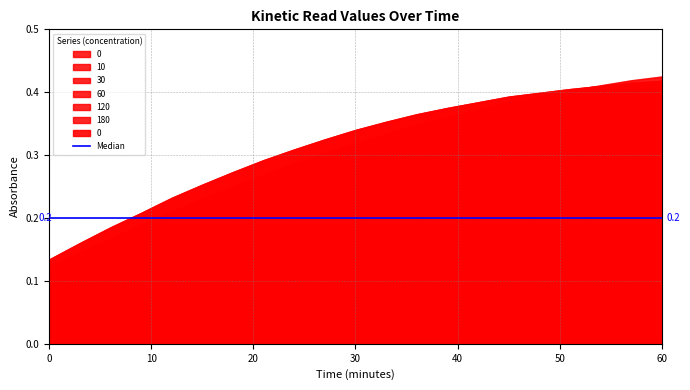

True or false: 120 and 30 cross at least once.

False